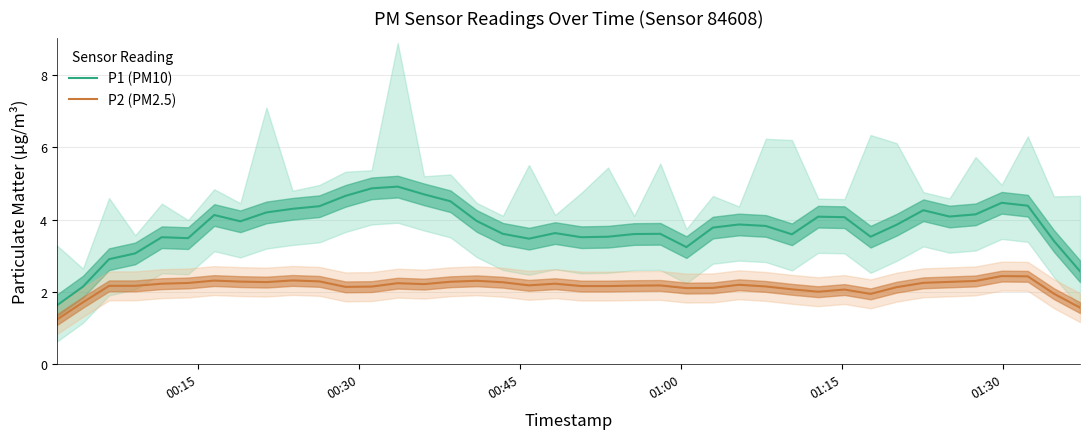

True or false: P1 (PM10) and P2 (PM2.5) intersect in this chart.

False